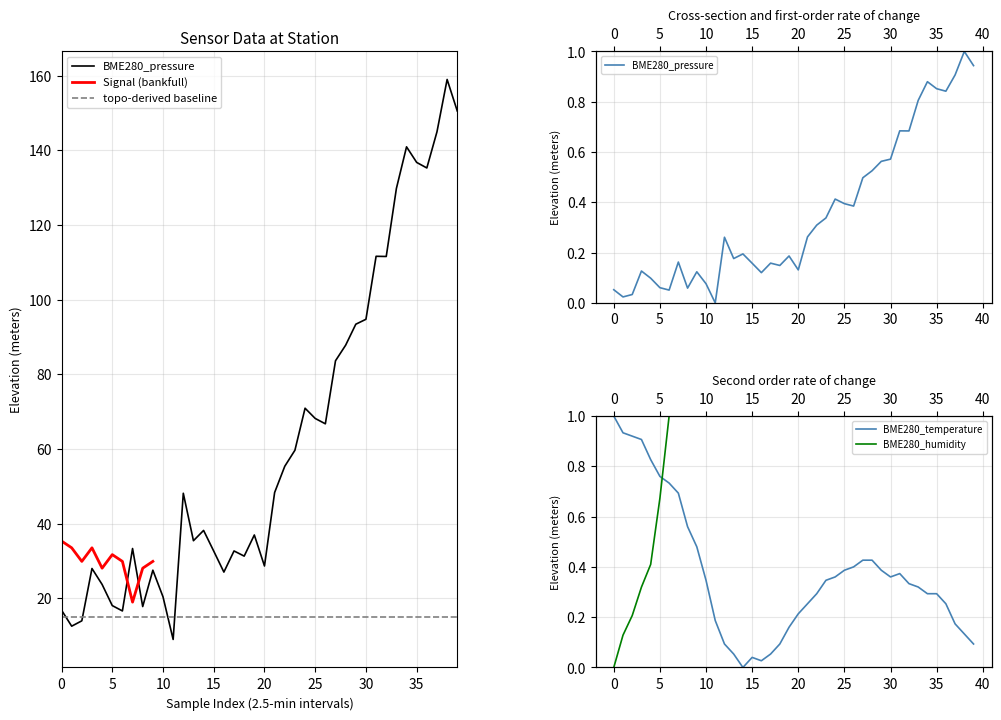

What is the difference between the highest and lowest values at 35?

136.5